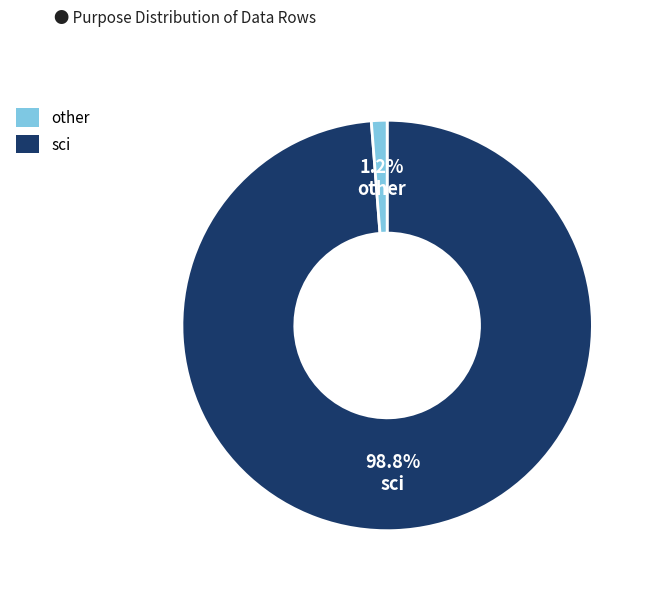

Is there a majority slice in this chart?

Yes